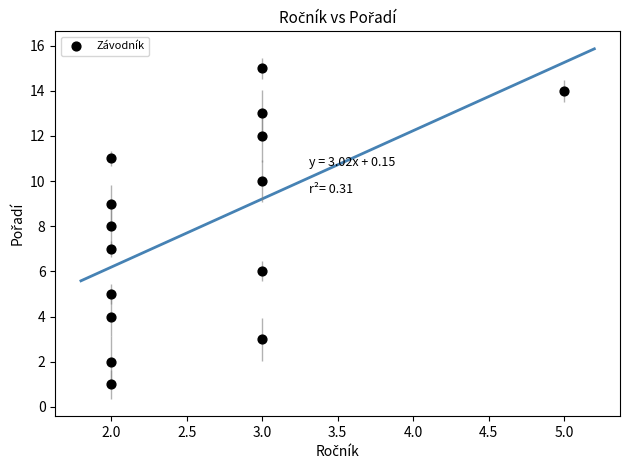

What is the range of X values (max minus min)?

3